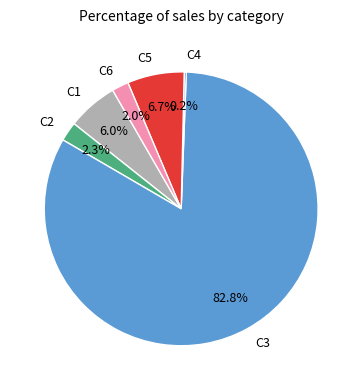

How much of the chart is everything except C5?

93.3%